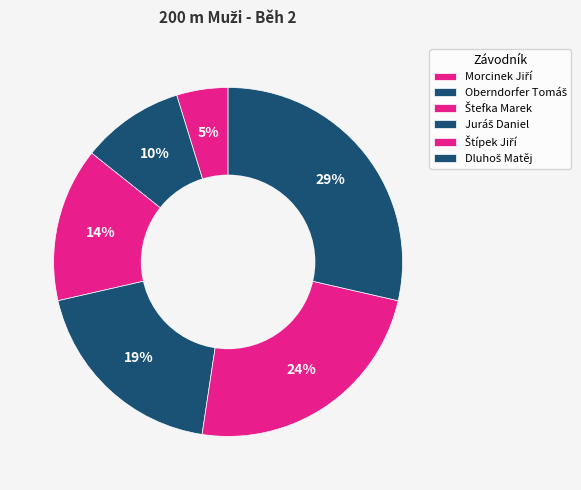

To the nearest percent, what is the difference between the Oberndorfer Tomáš and Dluhoš Matěj slice percentages?

19%